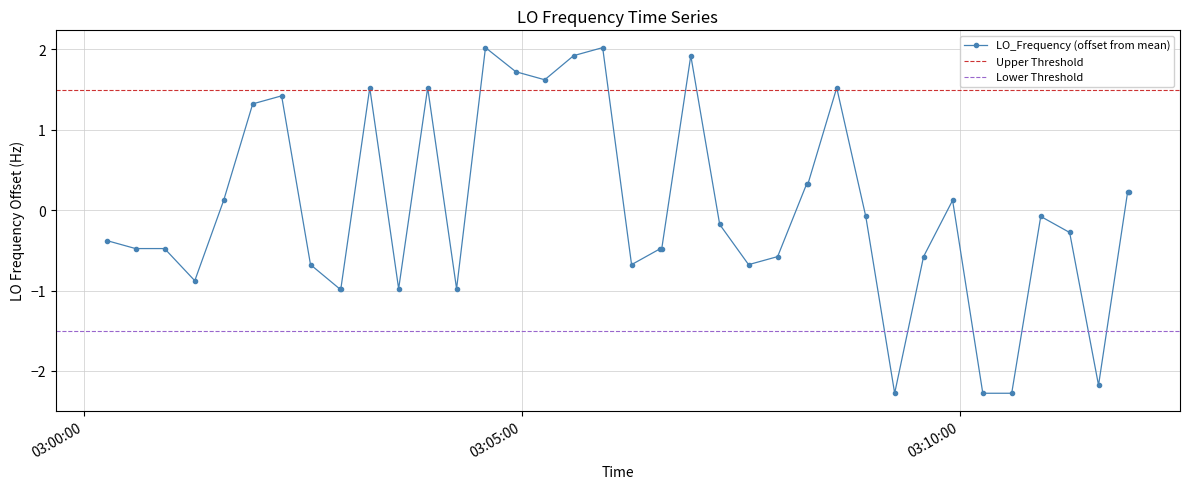

How many values in the LO_Frequency (offset from mean) series exceed 0?

17